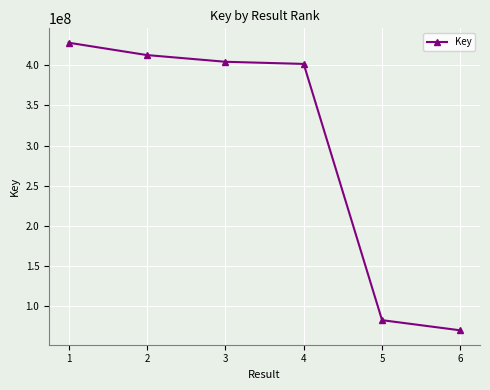

Does the chart have visible grid lines?

Yes